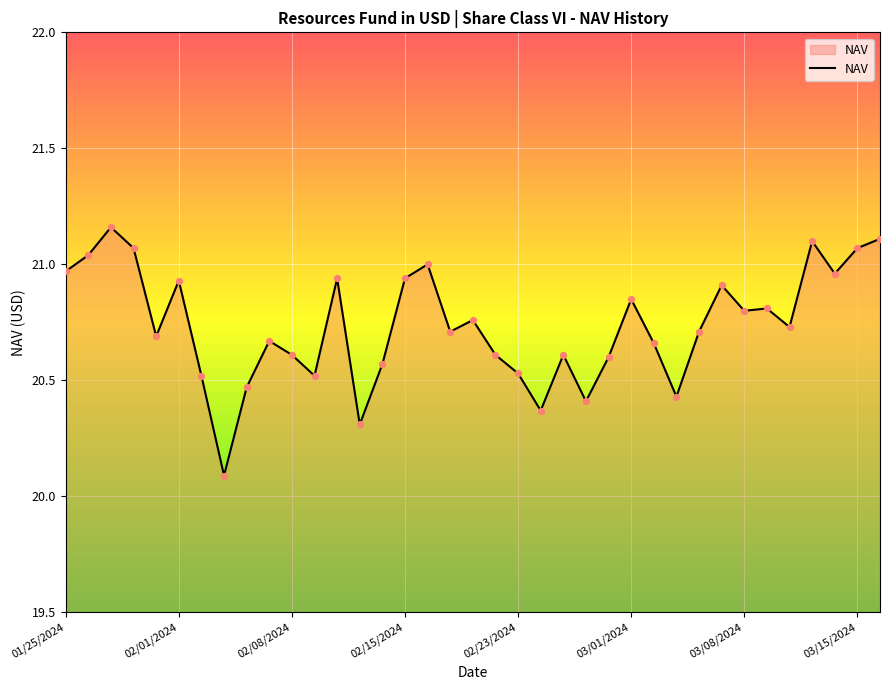

Is this an area chart (filled region under the line)?

Yes